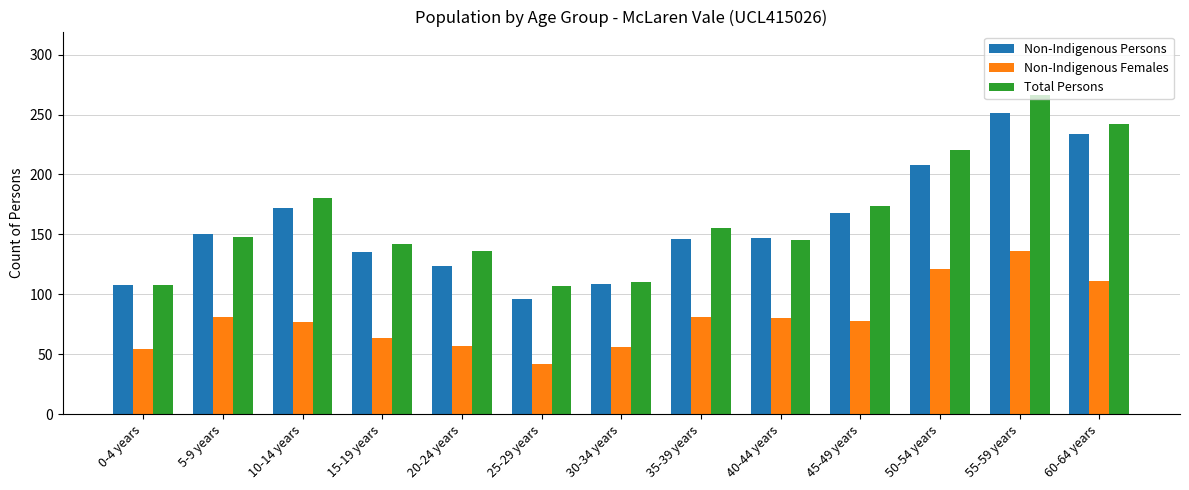

What is the sum of all Non-Indigenous Females values?

1038